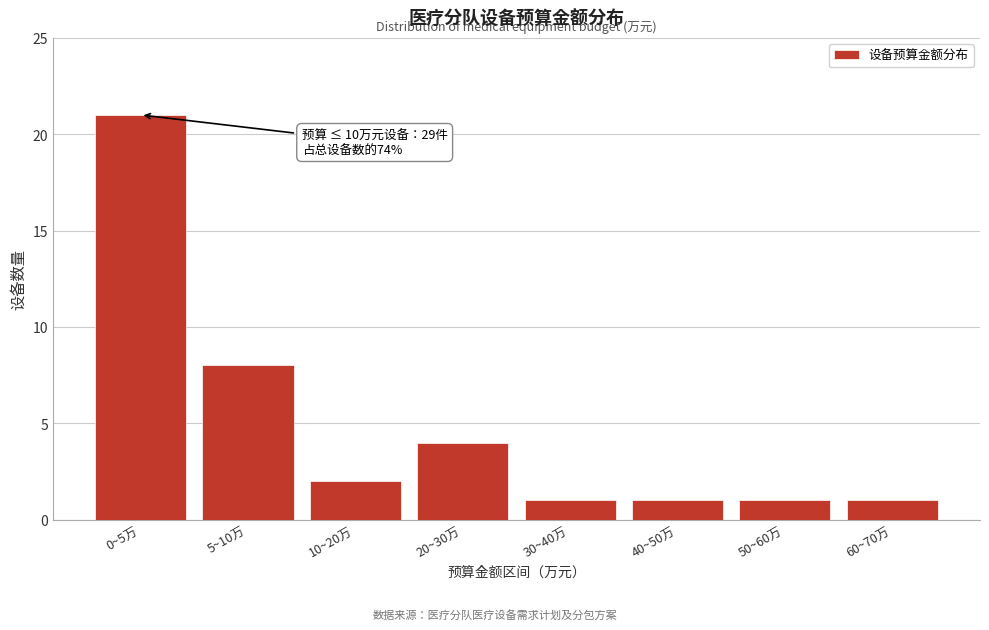

Reading left to right, transcribe all the data shown in this chart.

21	8	2	4	1	1	1	1